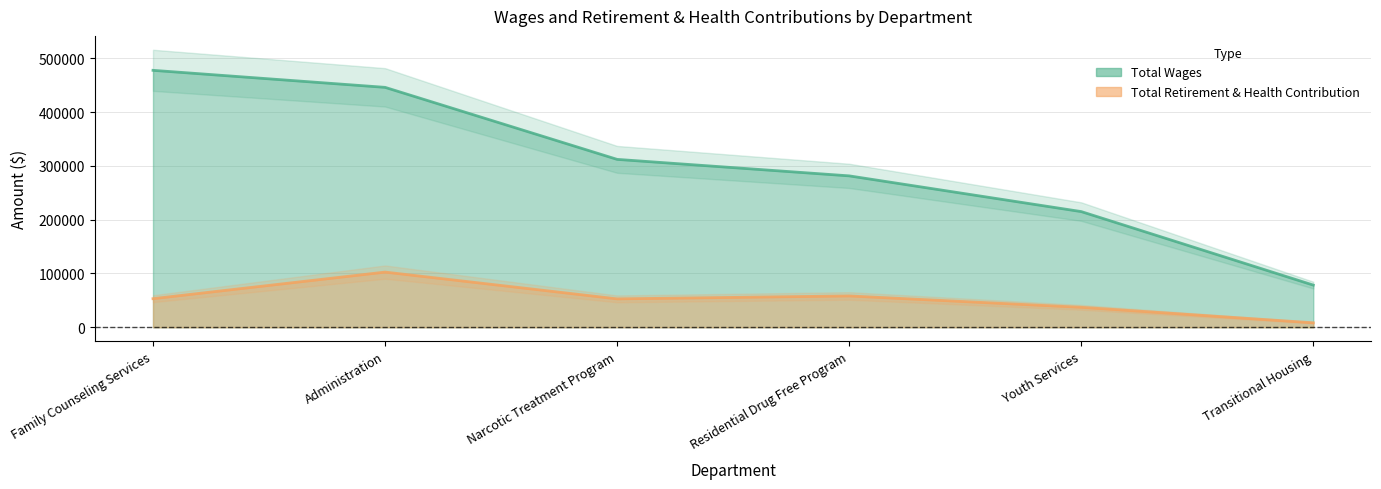

Which series has the largest total across all categories?

Total Wages